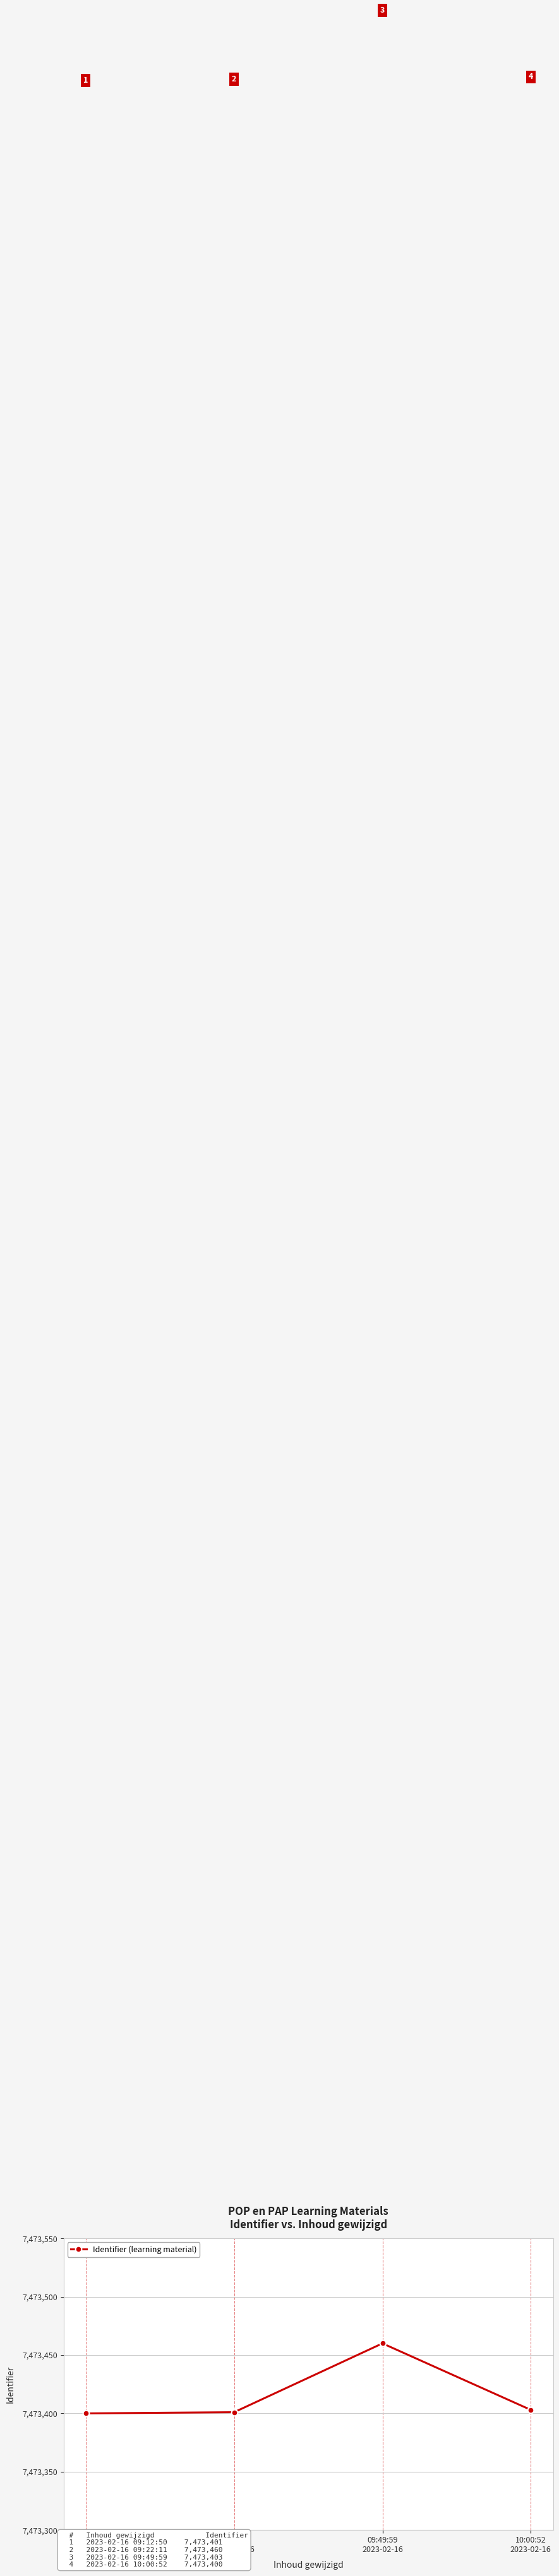

Is this an area chart (filled region under the line)?

No